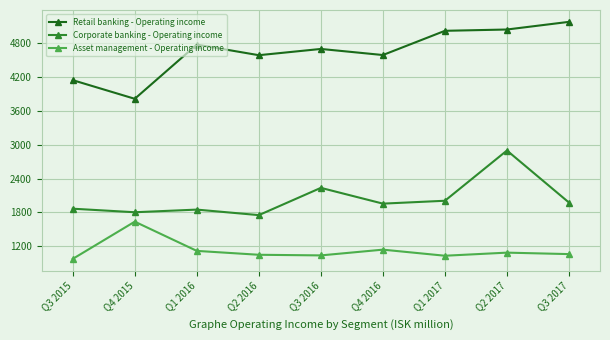

At which category does Retail banking - Operating income reach its first local valley?

Q4 2015